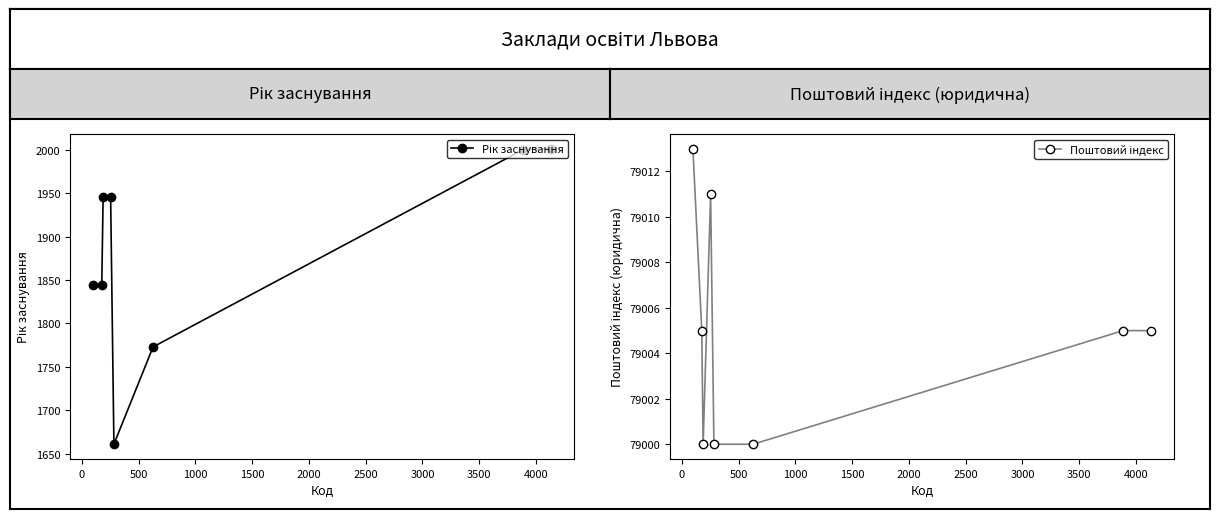

Reading right to left, transcribe all the data shown in this chart.

Рік заснування: 2001	2000	1773	1661	1946	1946	1844	1844
Поштовий індекс: 79005	79005	79000	79000	79011	79000	79005	79013